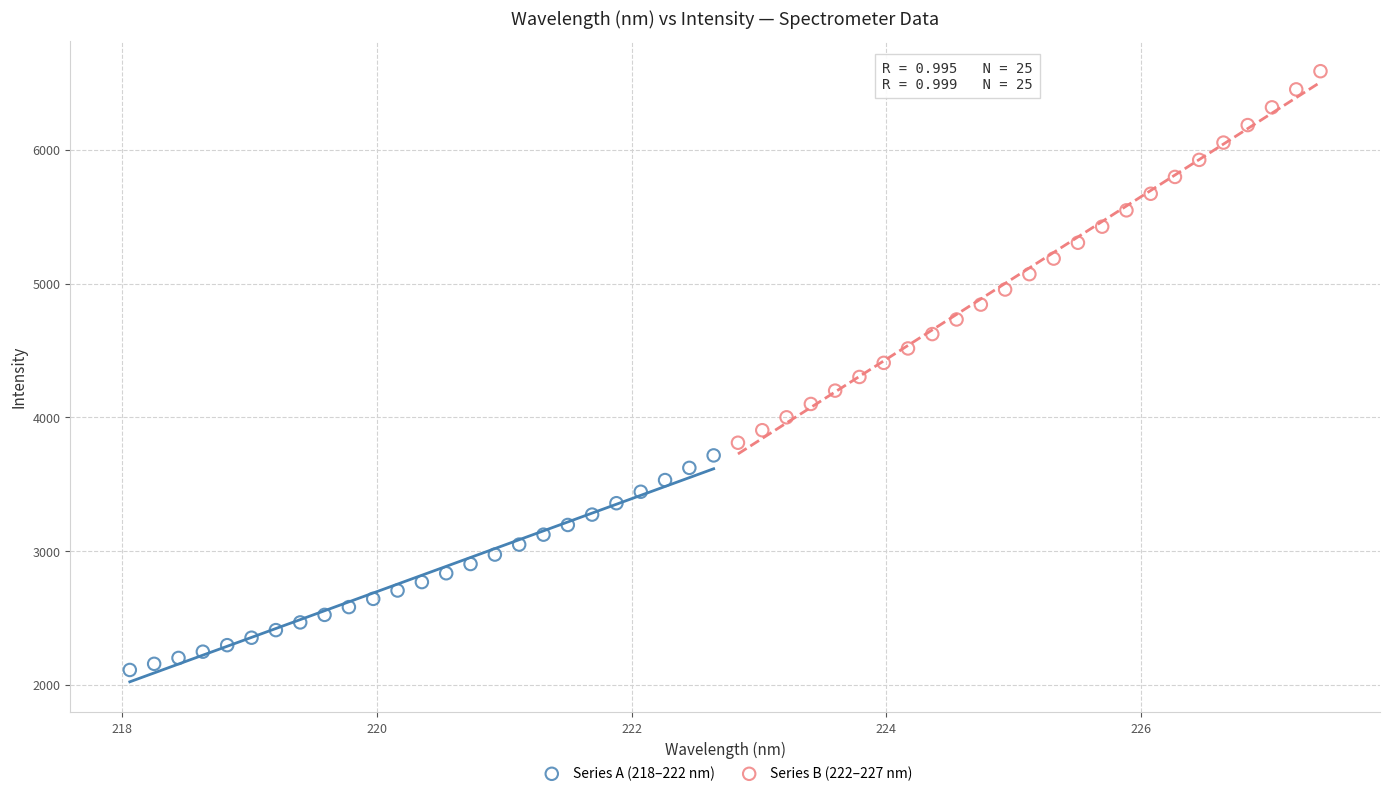

Which series contains the highest Y value?

Series B (222–227 nm)